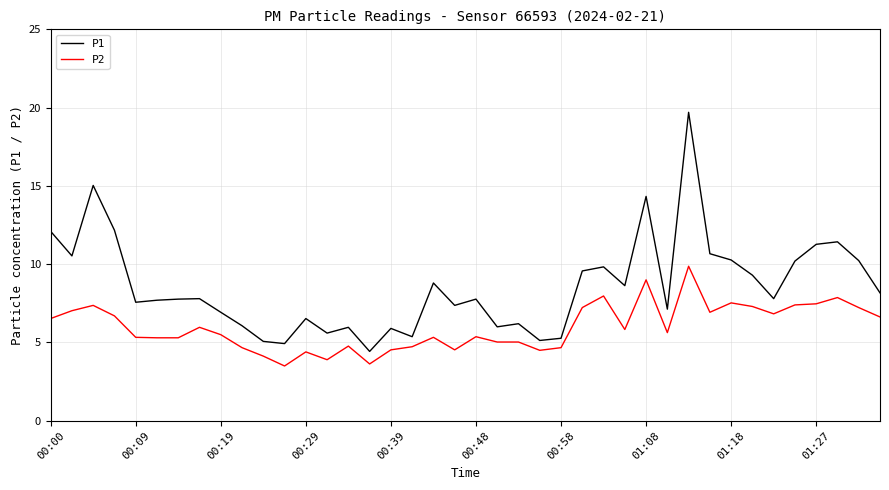

What is the minimum value for P1?

4.4